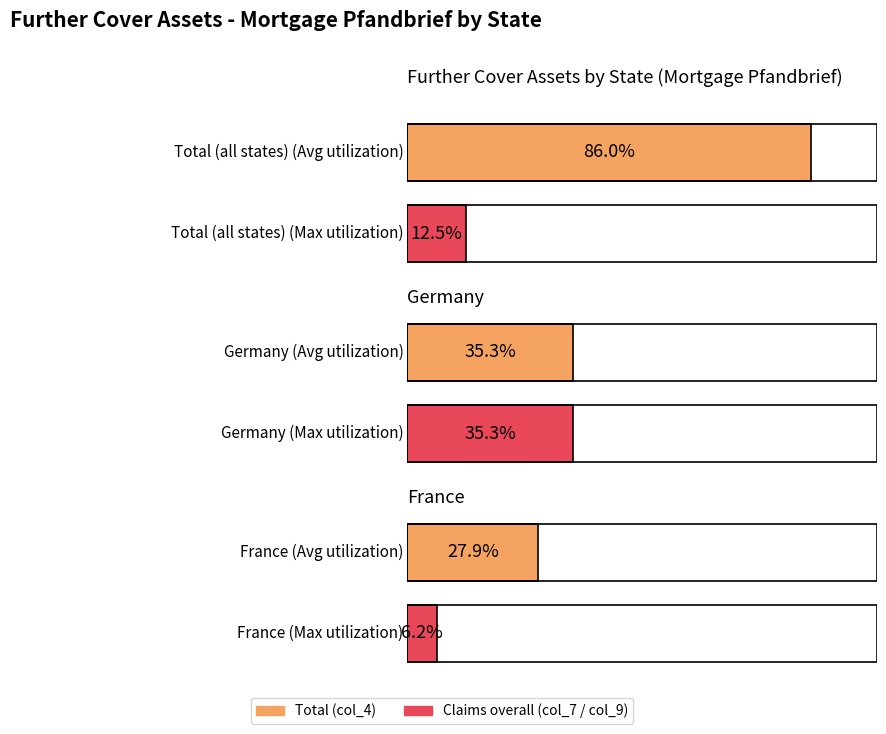

Does the chart contain stacked bars?

No